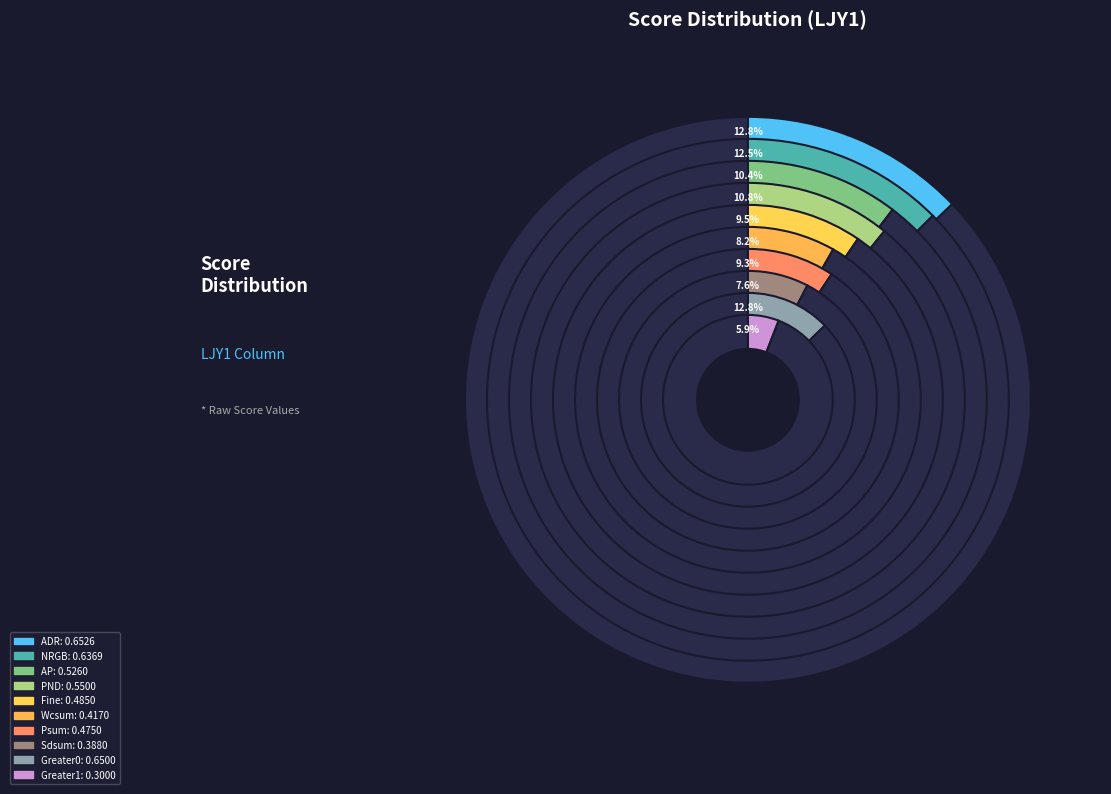

Rank the categories by value from lowest to highest.

Greater1, Sdsum, Wcsum, Psum, Fine, AP, PND, NRGB, Greater0, ADR